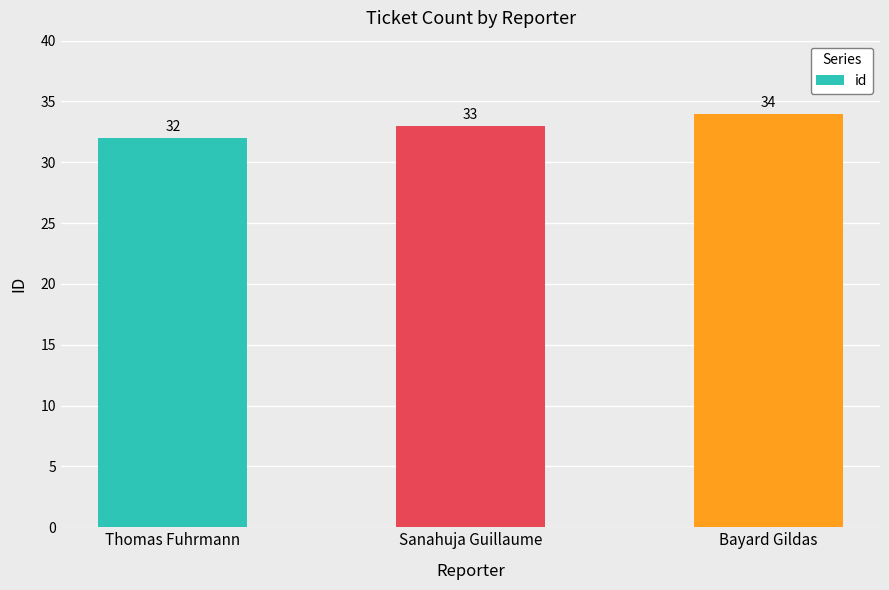

Reading left to right, what are all the values shown in this chart?

32	33	34